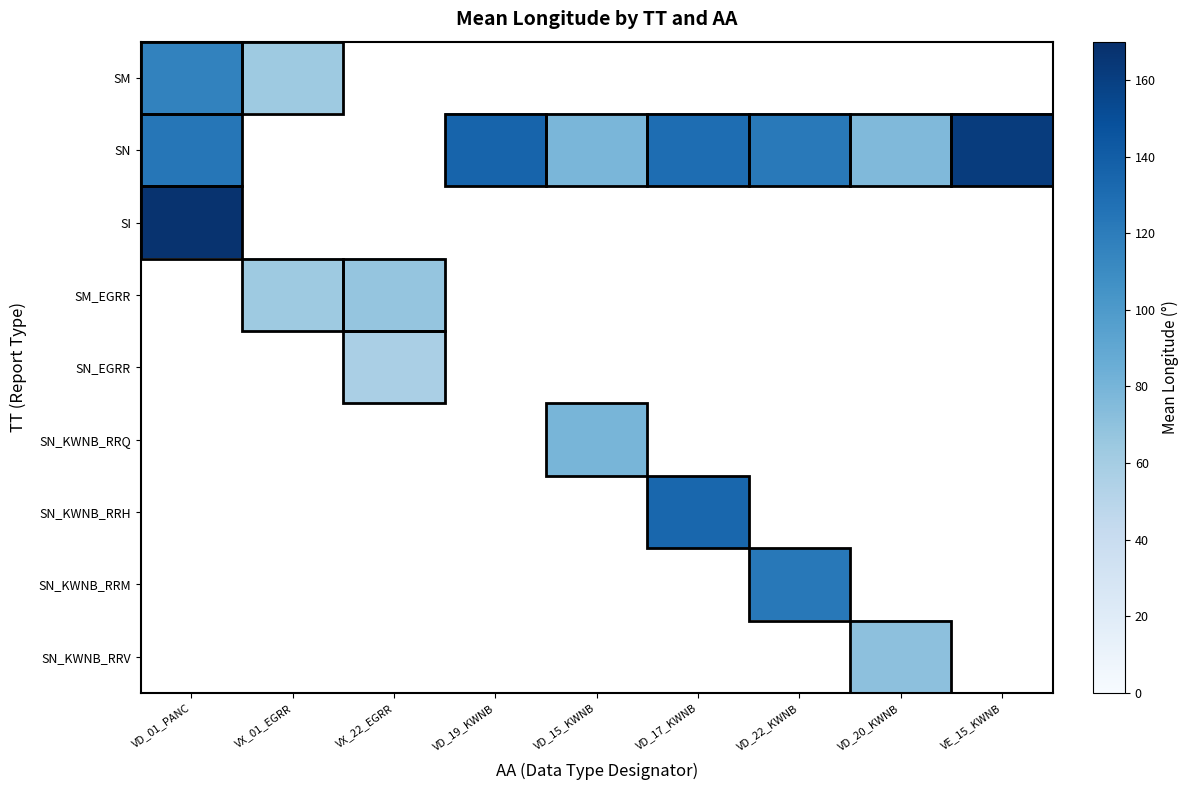

At how many categories does at least one series exceed 70?

7